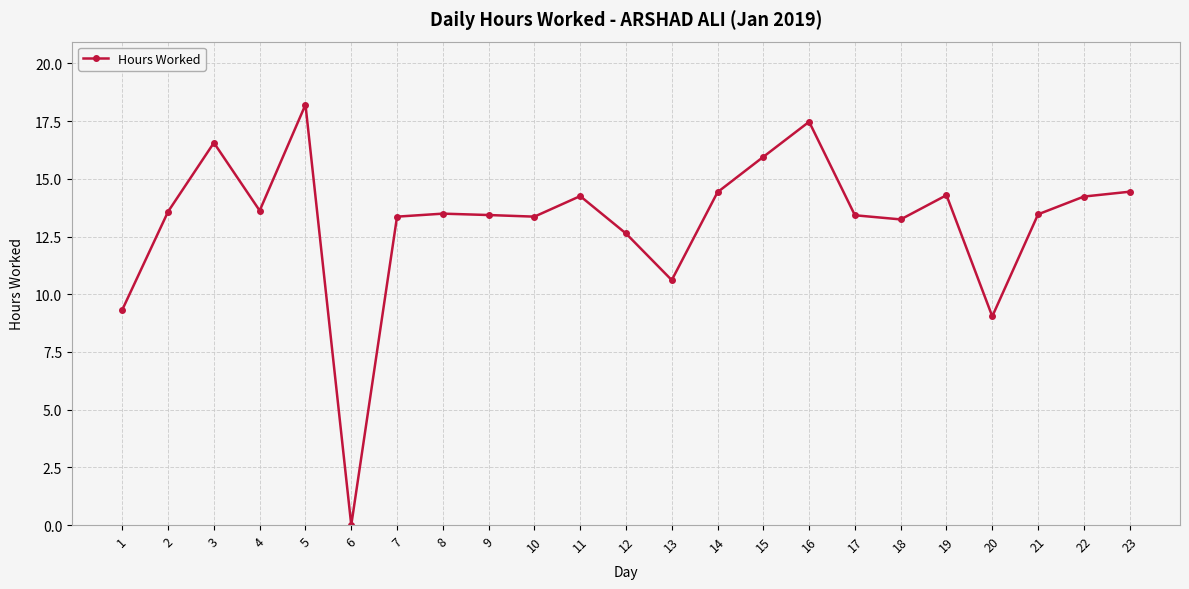

What is the sum of all values?

302.4